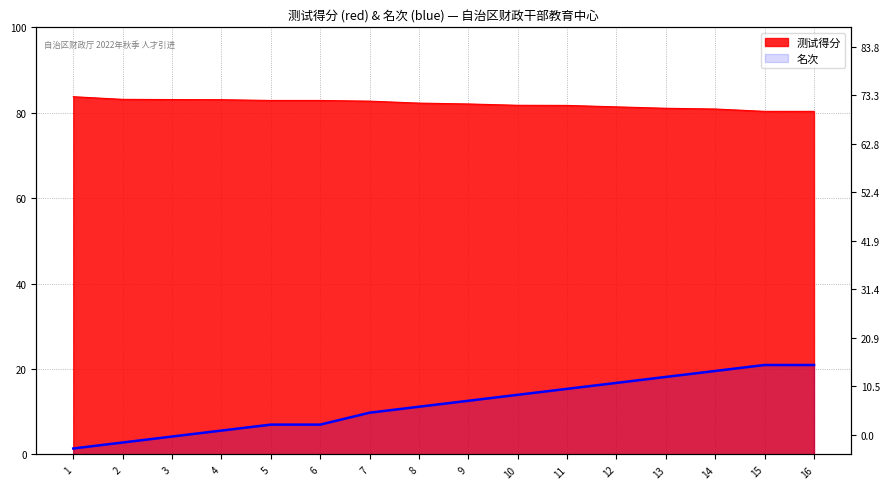

Which has a higher value, 15 or 13?

13